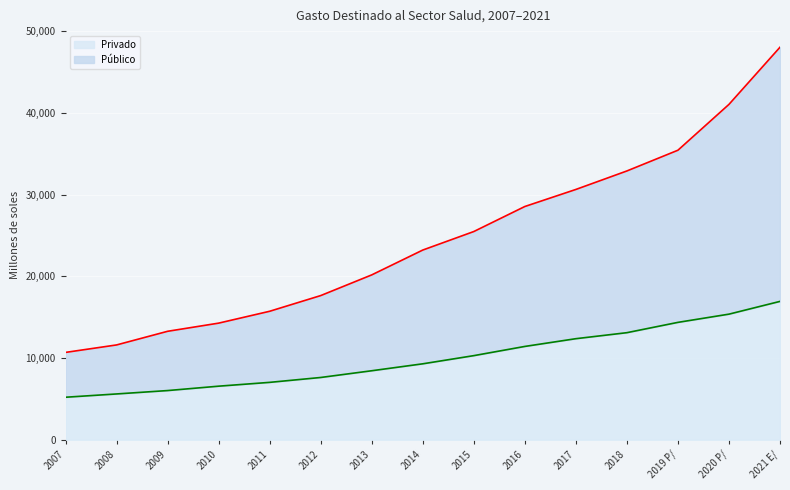

How many lines are shown in the chart?

2